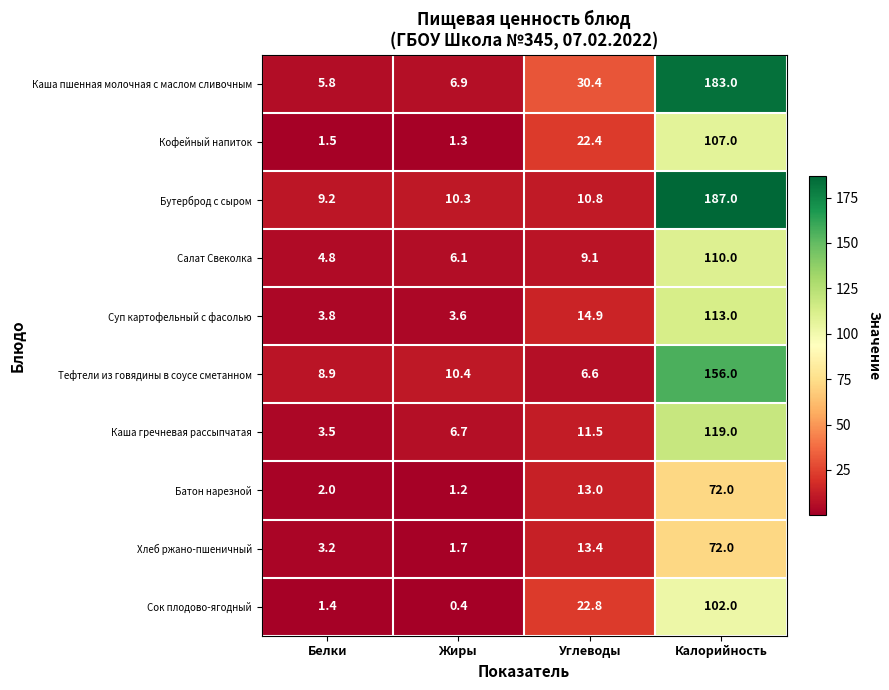

At how many categories does at least one series exceed 115?

1